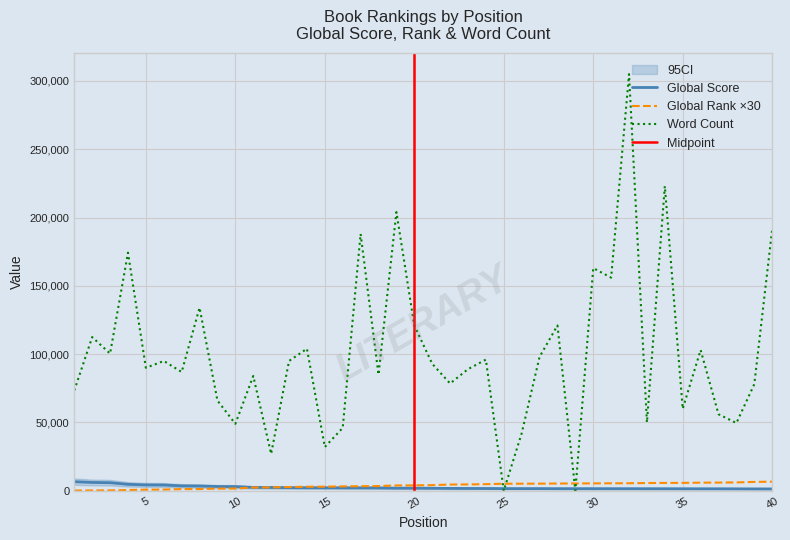

The Global Rank series shows 5280 at 28. True or false?

True